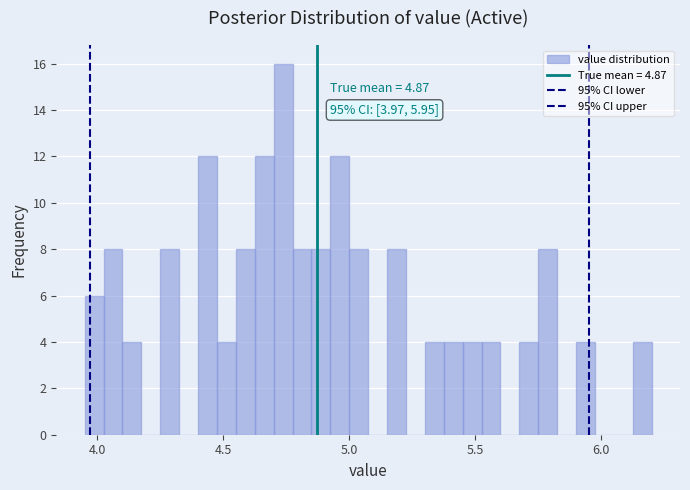

Around what value on the x-axis is the tallest bar? Give the approximate position of its centre, as read against the axis.

4.75